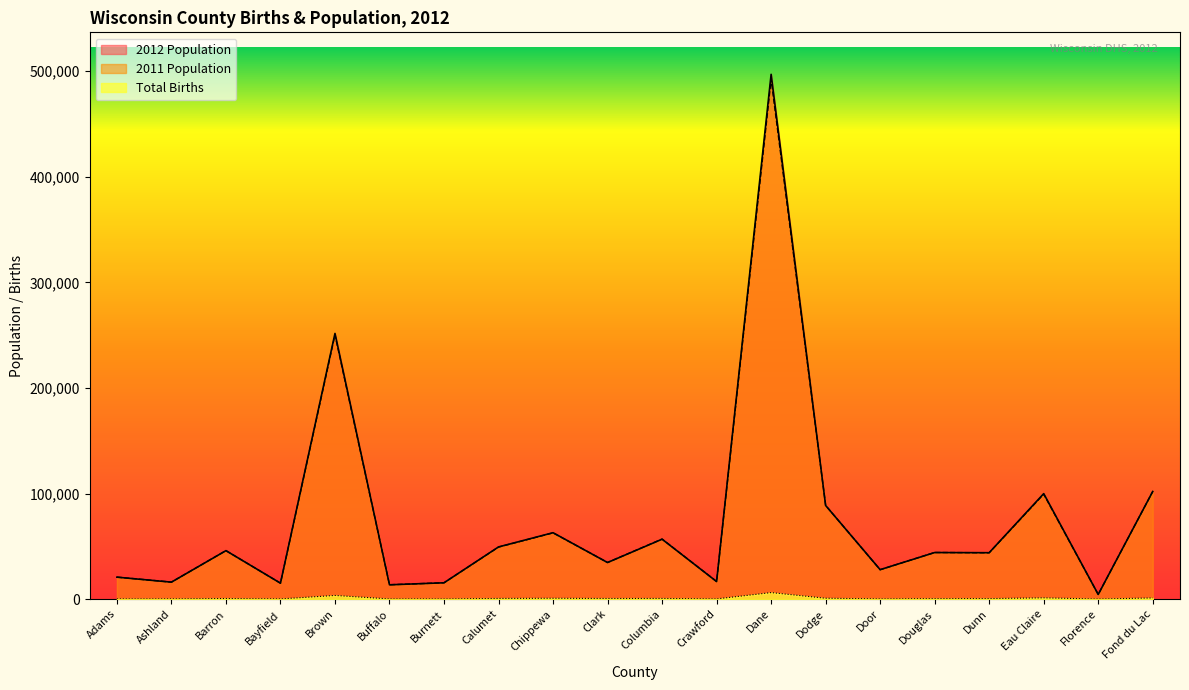

True or false: 2011 Population and Total Births cross at least once.

False